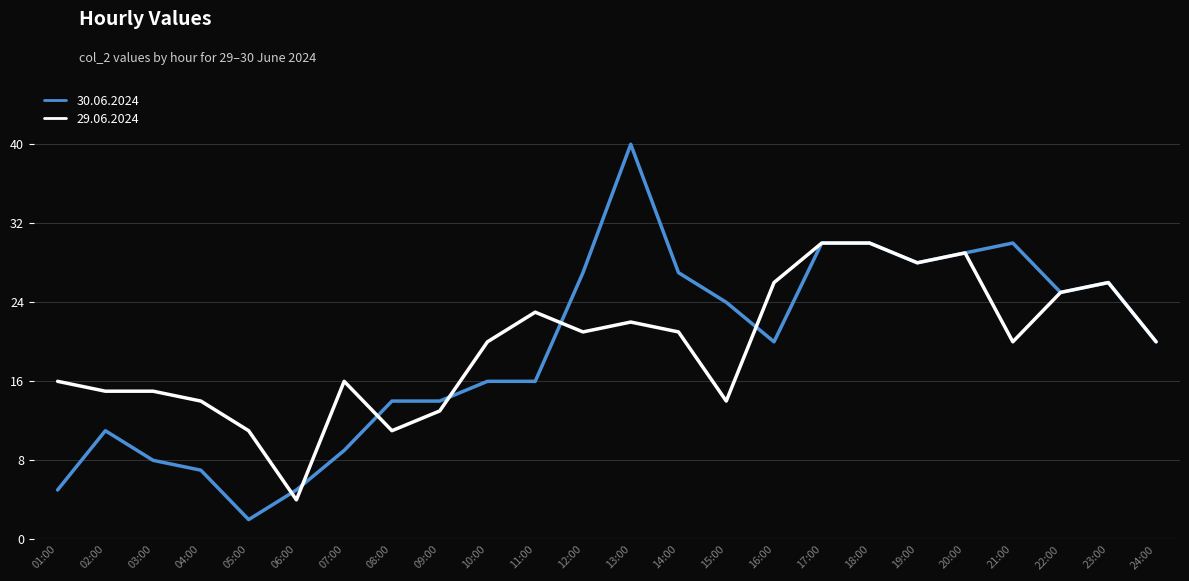

Is it true that 30.06.2024 equals 8 at 03:00?

True